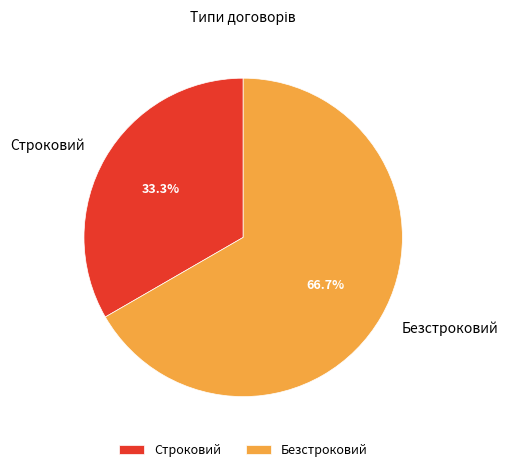

Approximately how many times larger is the value at Безстроковий compared to Строковий?

2.0